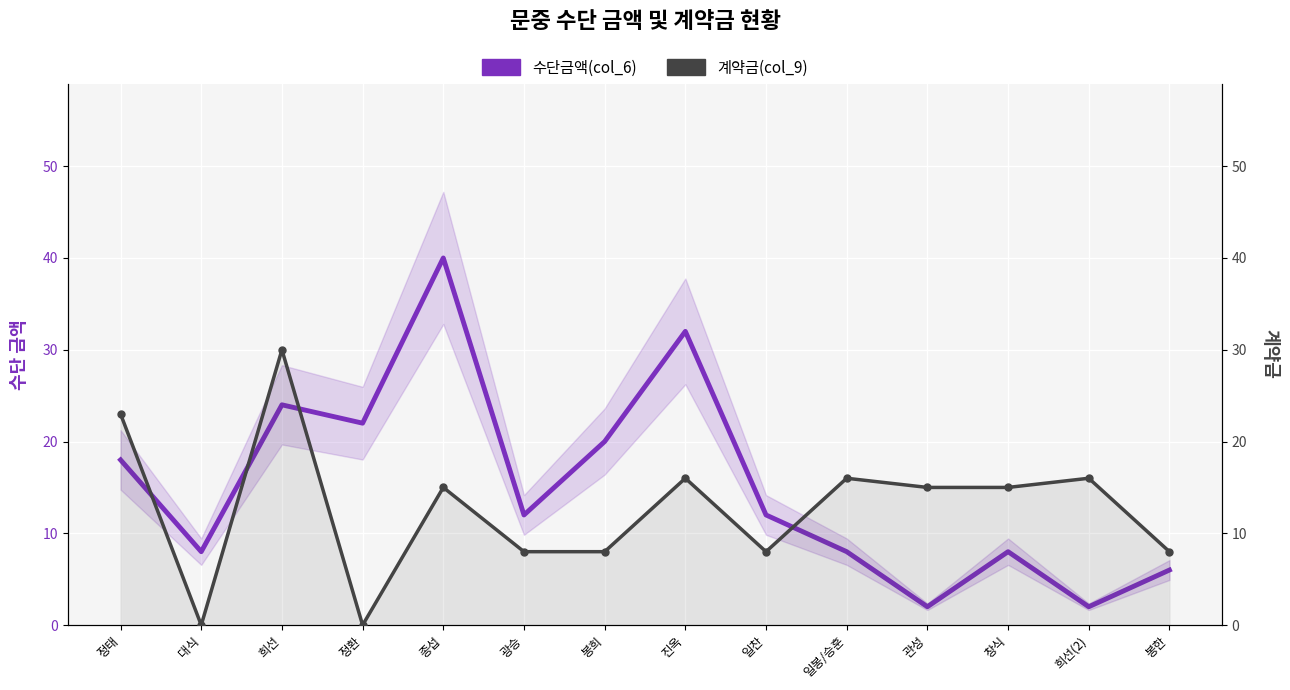

How many intersections are there between 수단금액(col_6) and 계약금(col_9)?

4